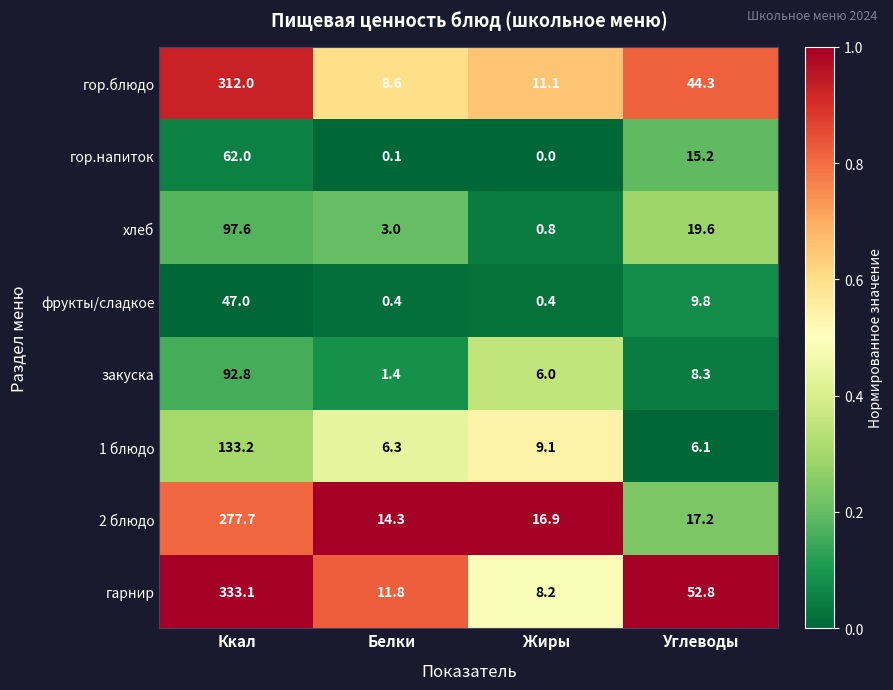

How many categories are shown in the chart?

4